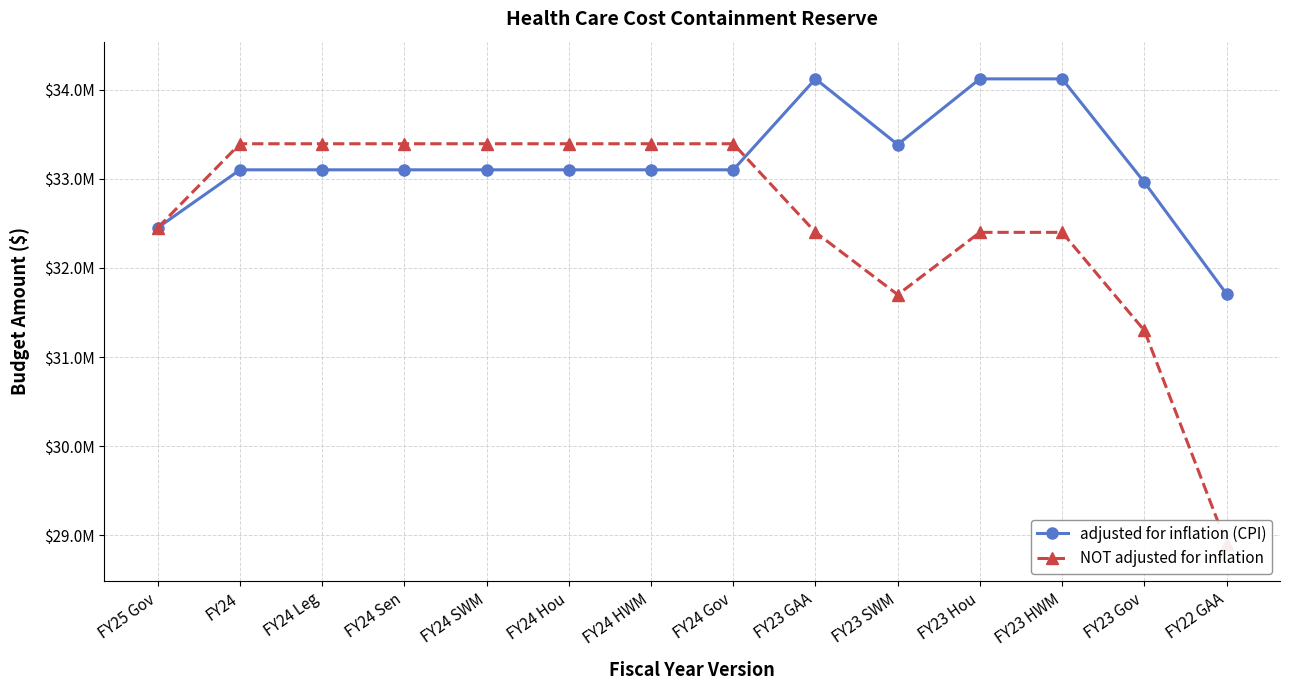

How many interior local valleys does the adjusted for inflation (CPI) series have?

1